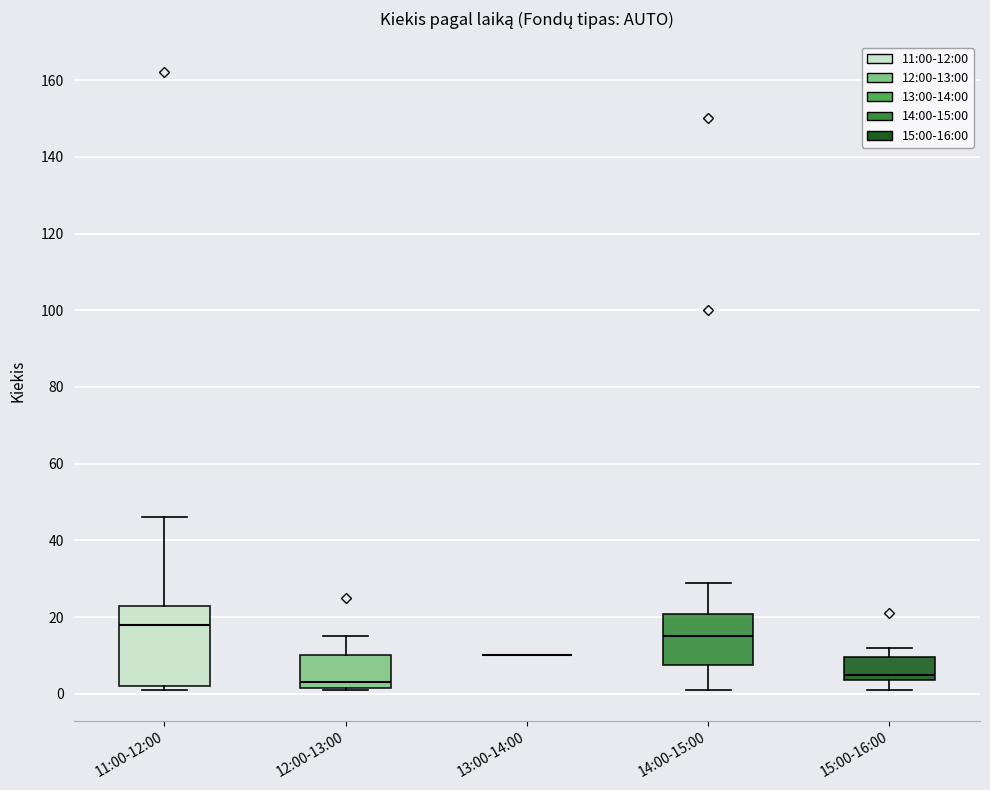

Reading left to right, transcribe this box plot: for each box, give where its median line is, the range the box spans, and where its two whiskers end, as read against the y-axis. The values are not printed on the chart, so give them approximately, as read against the axis.

11:00-12:00: median 18, box 2 to 24, whiskers 2 (just below the box's lower edge) to 46
12:00-13:00: median 4, box 2 to 10, whiskers 2 to 16
13:00-14:00: box collapsed to a line at 10, whiskers 10 to 10
14:00-15:00: median 16, box 8 to 20, whiskers 2 to 30
15:00-16:00: median 6, box 4 to 10, whiskers 2 to 12